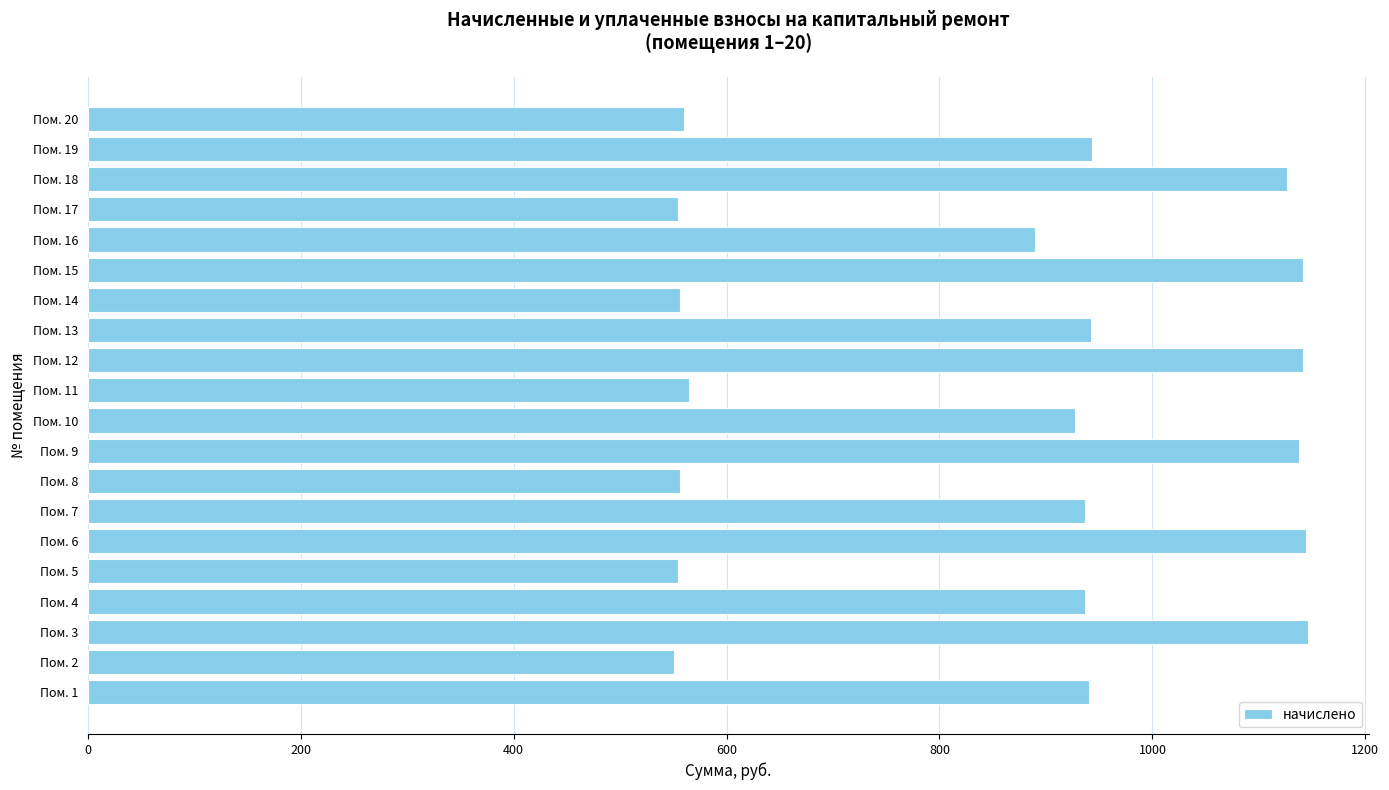

What is the difference between the maximum and minimum values?

595.6